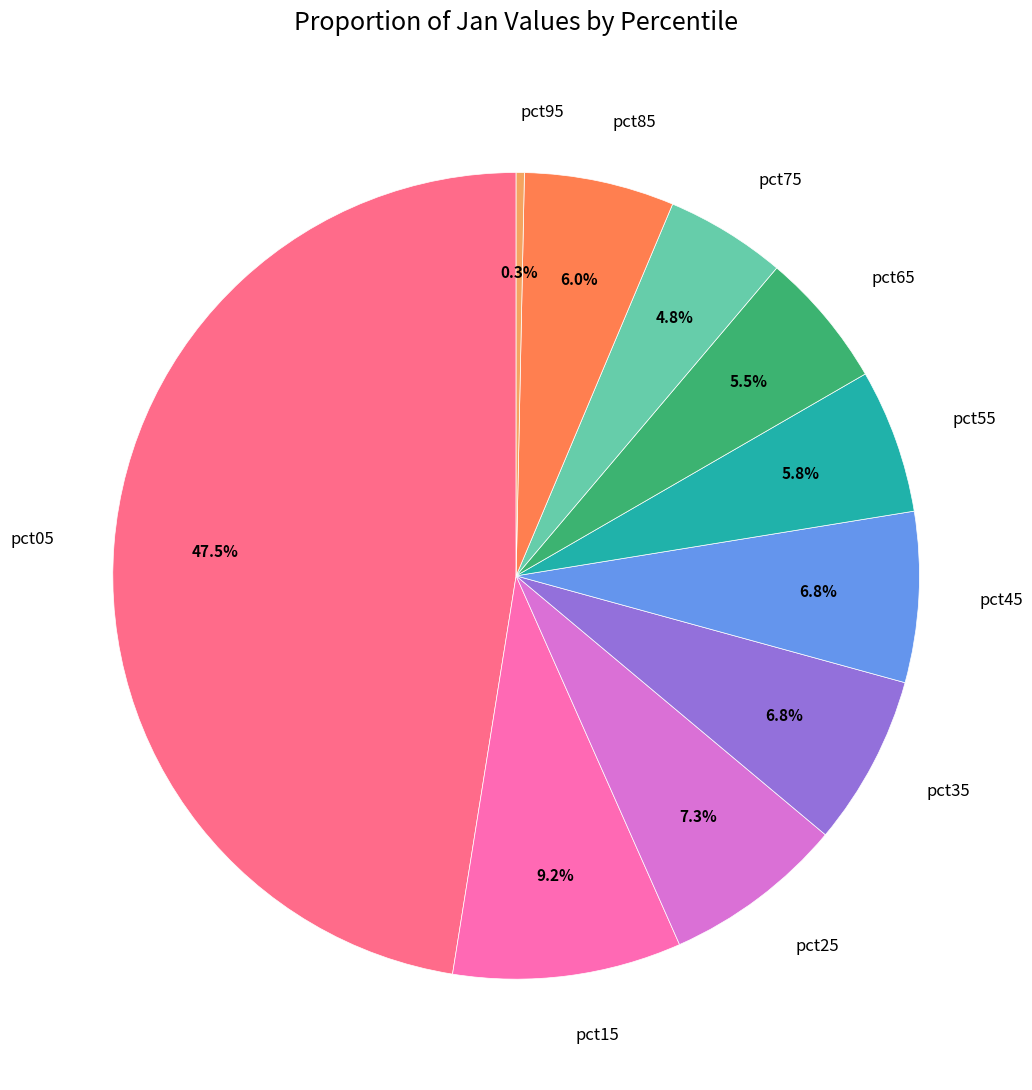

Does pct55 account for over 50% of the chart?

No